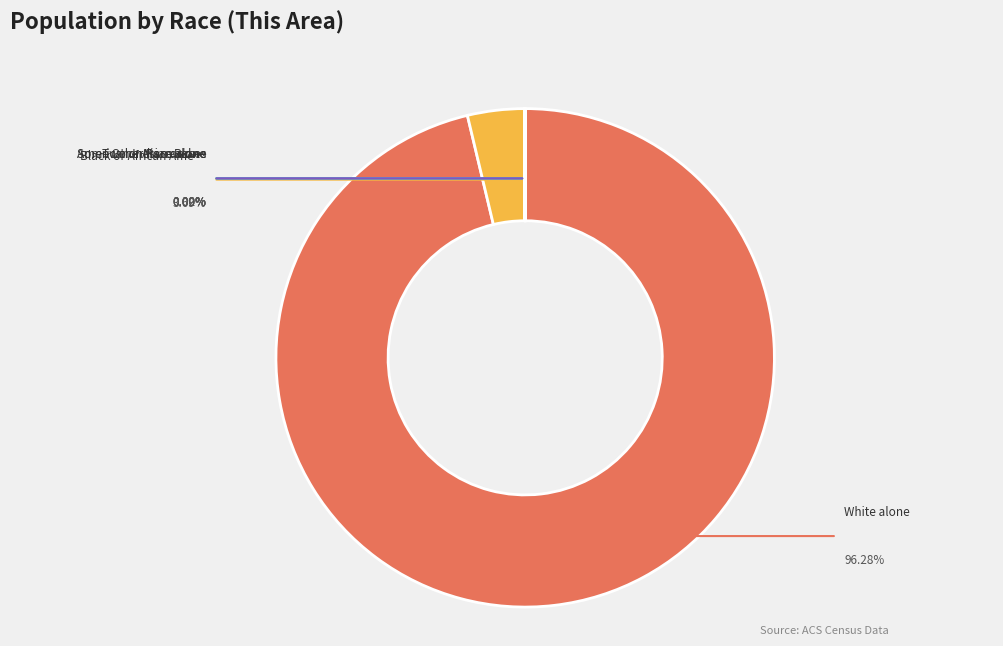

Is there any slice that represents more than half of the pie?

Yes